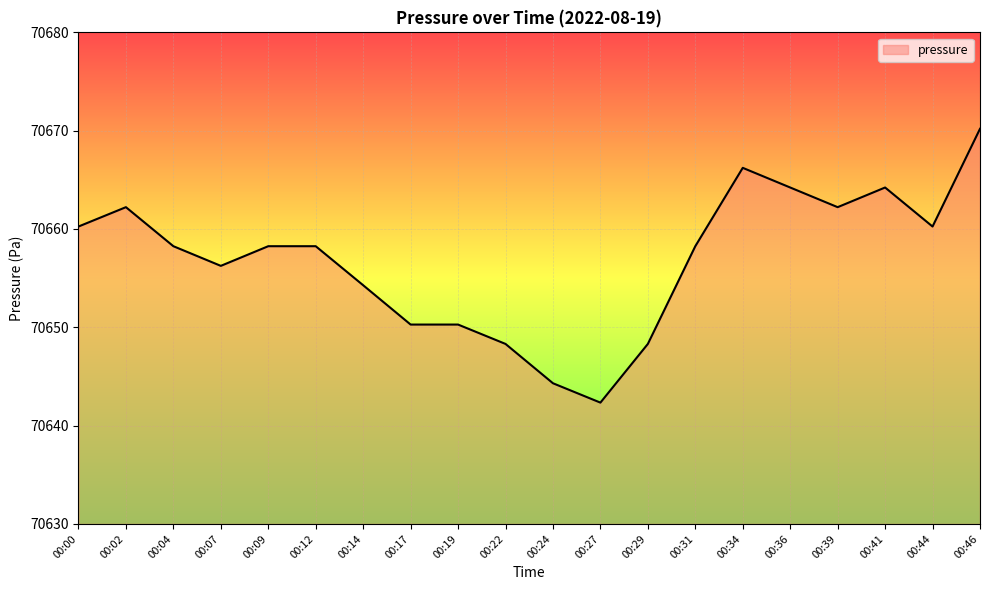

What is the difference between the values at 00:29 and 00:36?

15.9